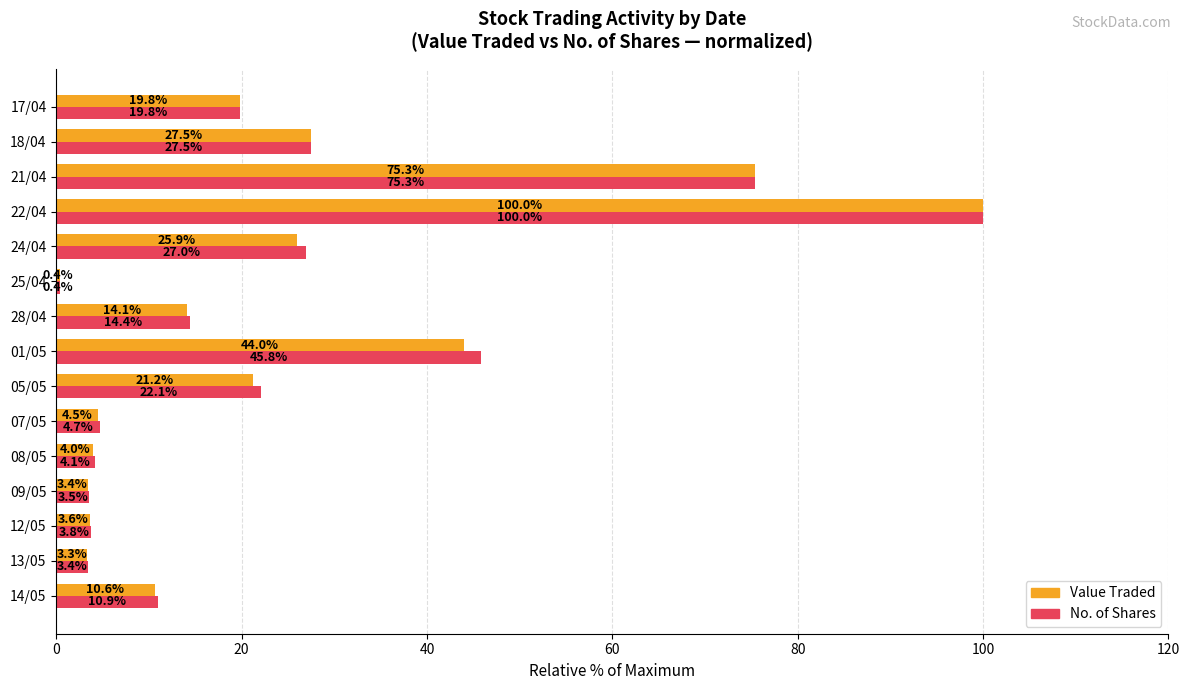

What is the greatest value displayed?

100.0